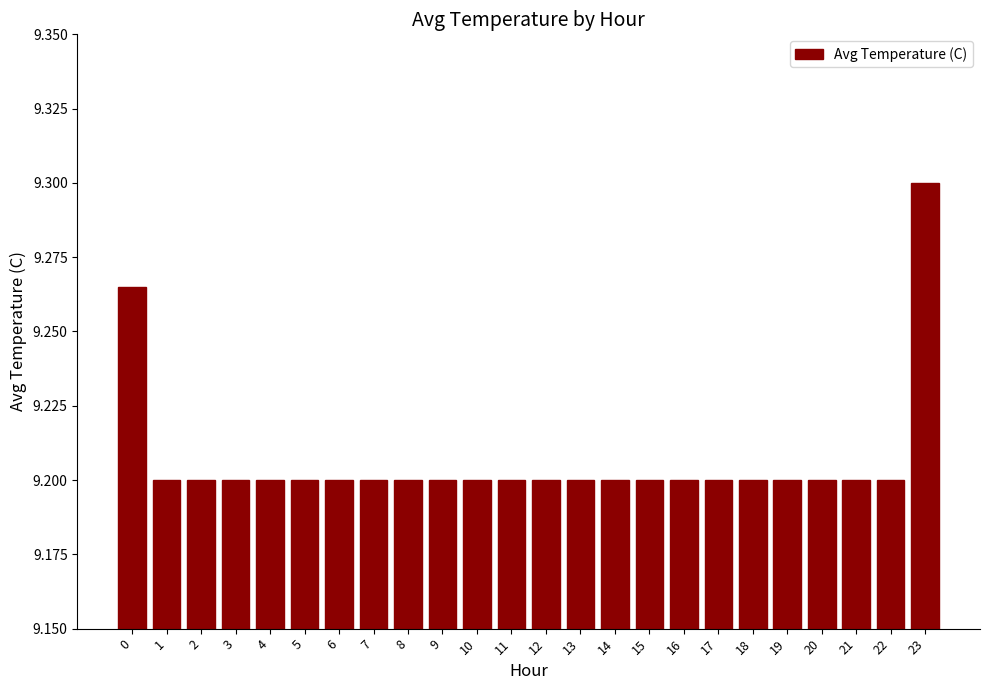

Are the bars grouped side by side (vs. stacked)?

No